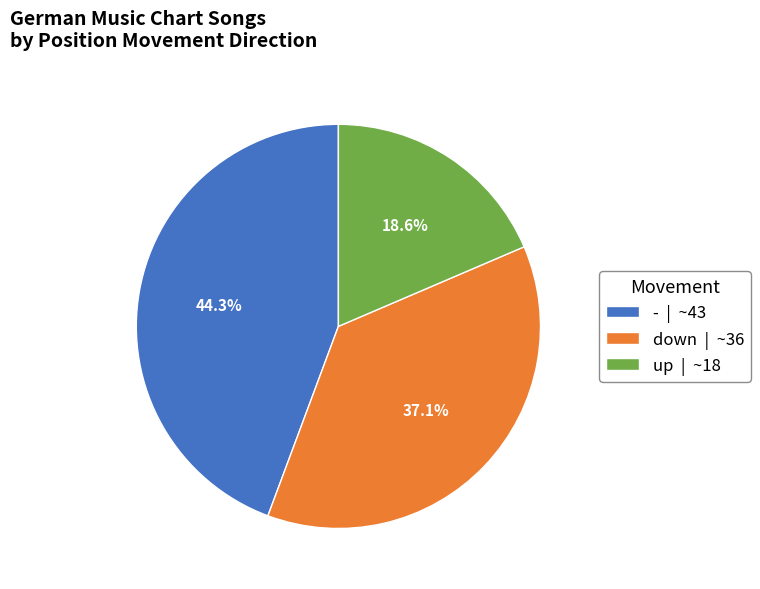

To the nearest percent, what is the difference between the largest and smallest slice percentages?

26%